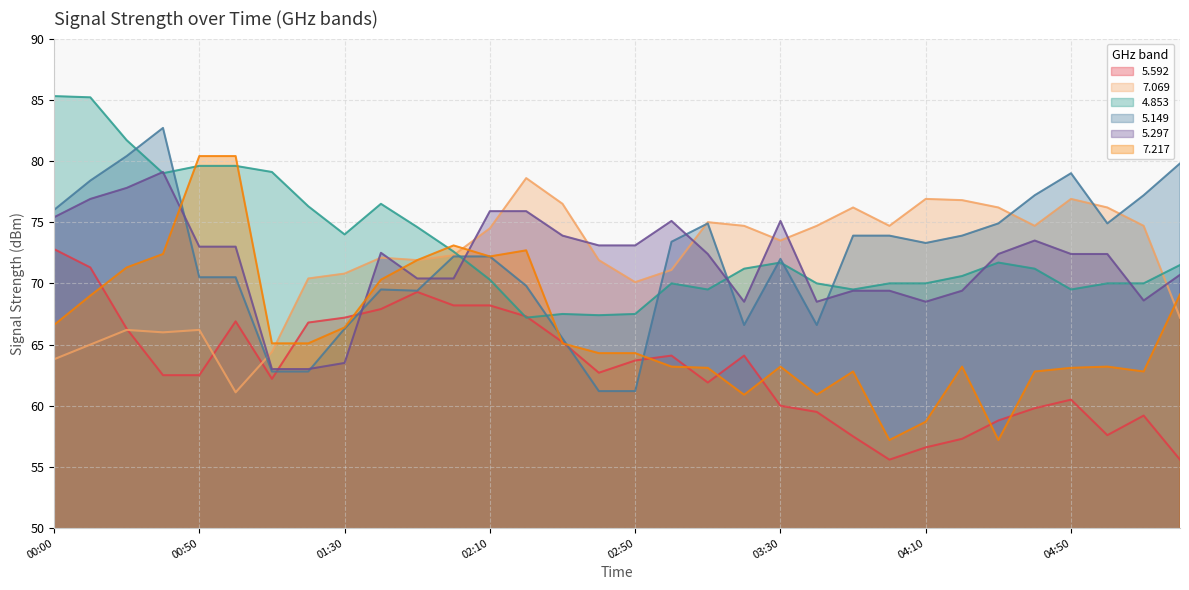

The value of   7.217 at 03:40 is 60.9. True or false?

True